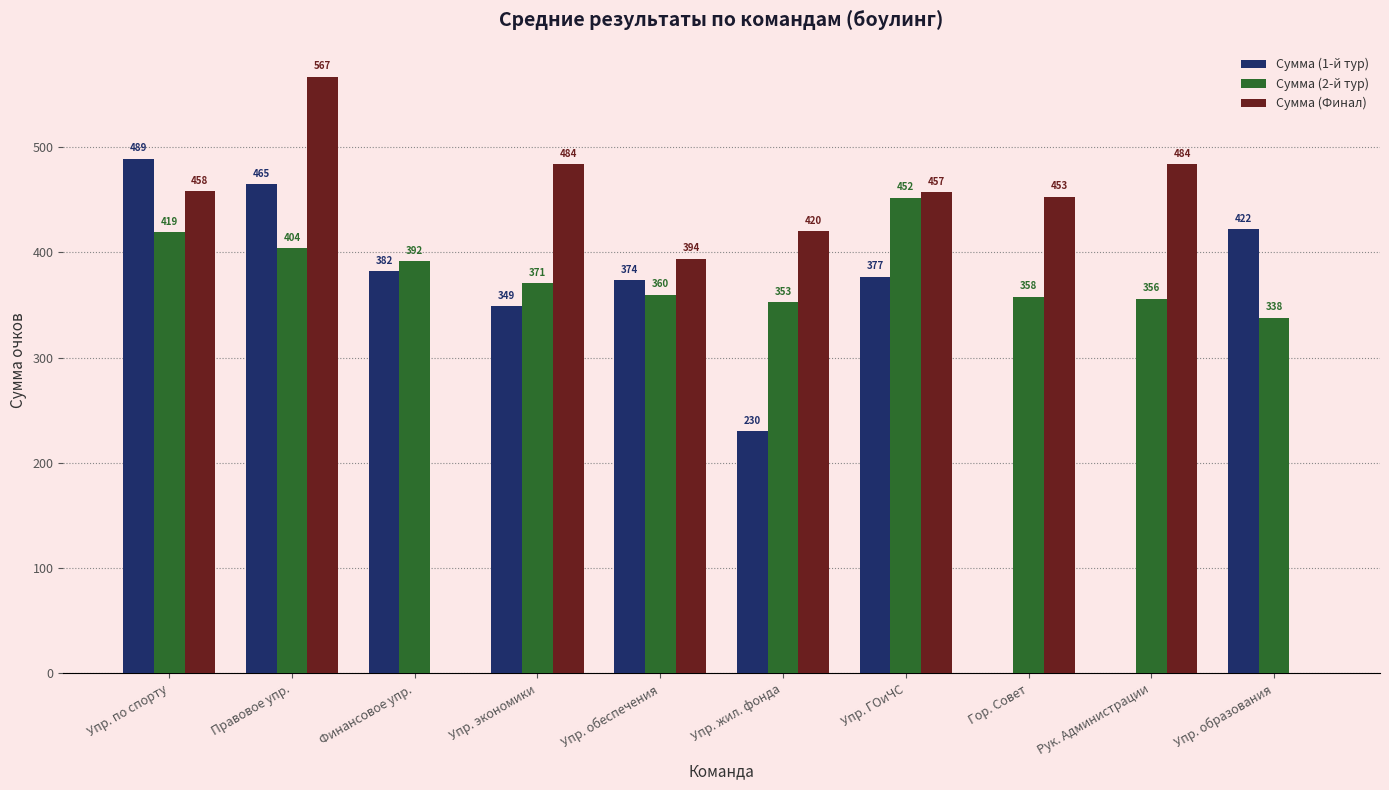

Between Упр. по спорту and Упр. жил. фонда, which series saw the biggest shift?

Сумма (1-й тур)